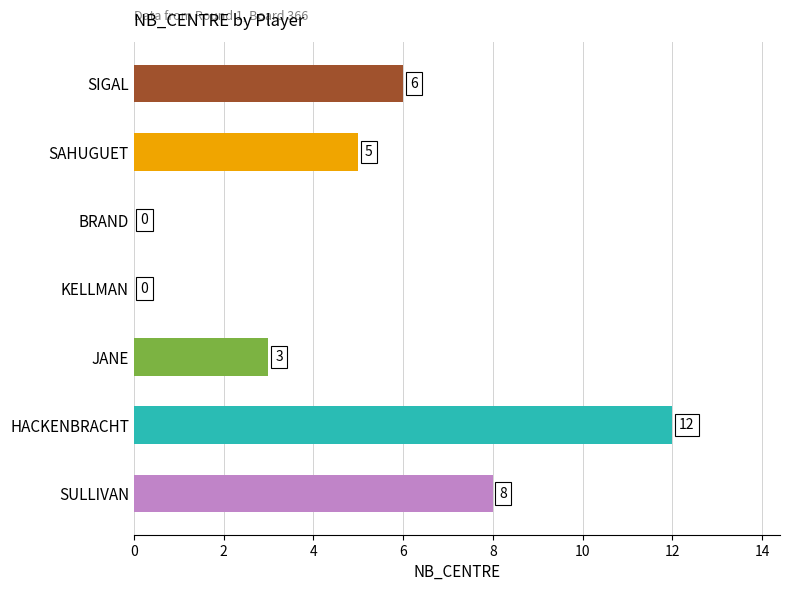

At which label is the value closest to 6?

SIGAL